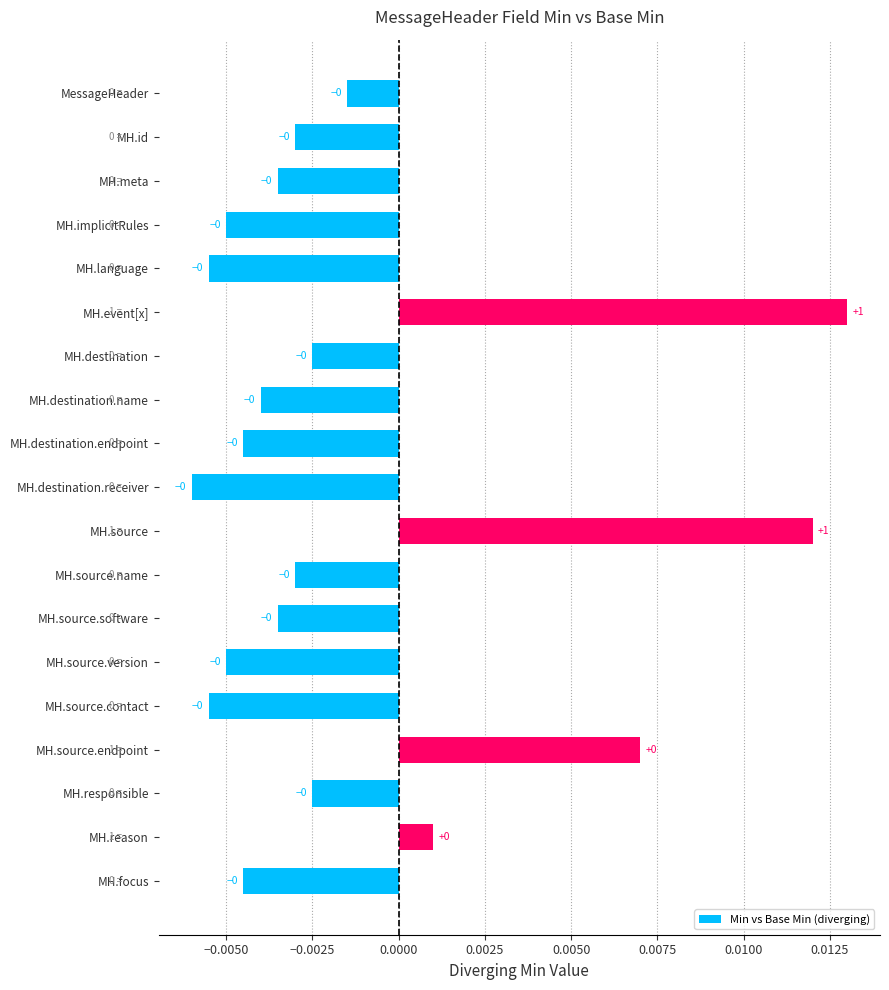

How many values are below 0?

15